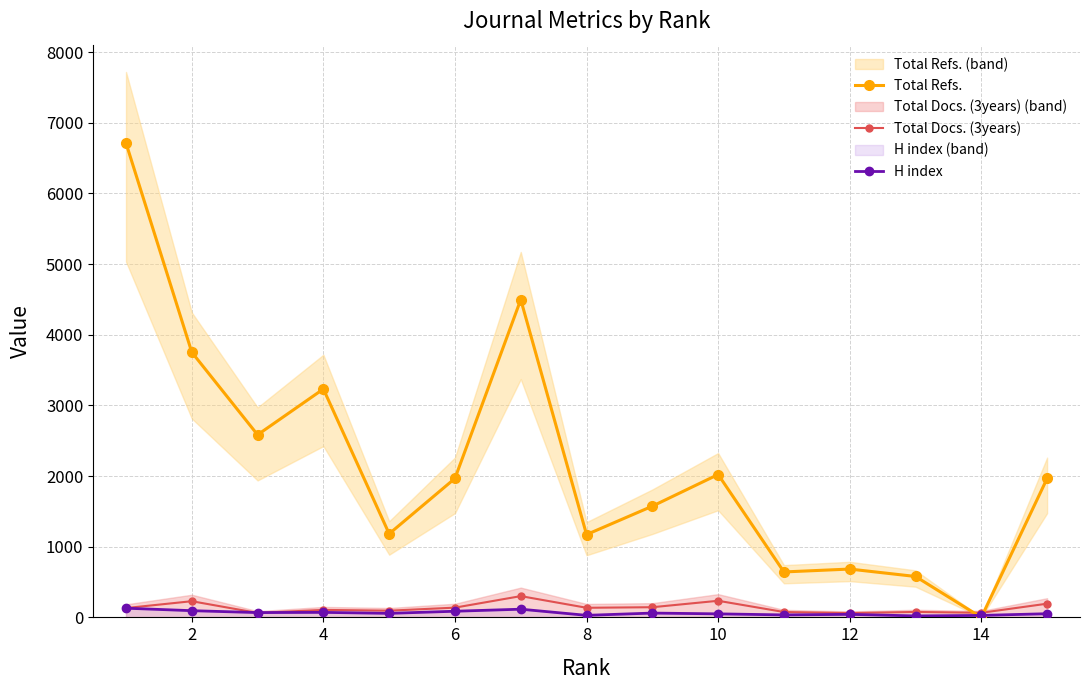

Reading left to right, extract all data points from this chart.

Total Refs.: 6712	3752	2584	3232	1183	1967	4497	1172	1574	2022	643	684	579	0	1966
Total Docs. (3years): 132	229	63	106	95	138	301	136	144	235	76	61	77	65	194
H index: 130	95	68	71	57	87	116	29	61	50	35	43	21	28	52